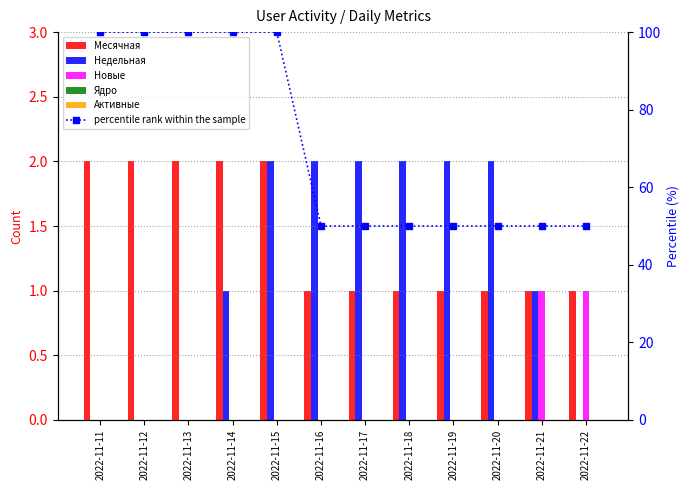

Which series has the largest range (max minus min)?

percentile rank within the sample